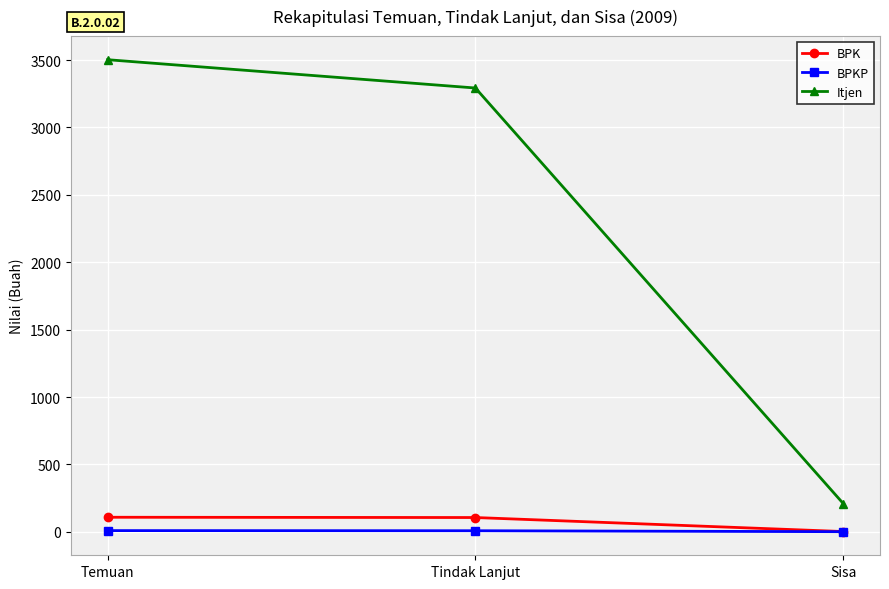

Is the value of BPKP at Sisa greater than the value of BPK at Tindak Lanjut?

No